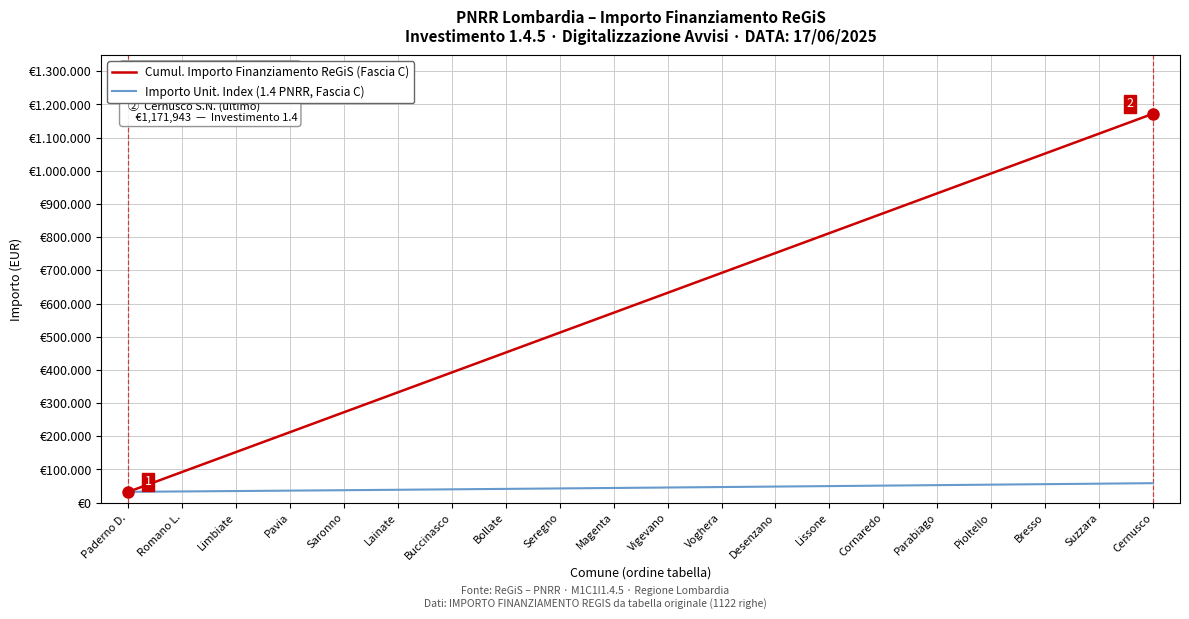

What value does the Importo Unit. Index (1.4 PNRR, Fascia C) series have at Saronno?

37487.6